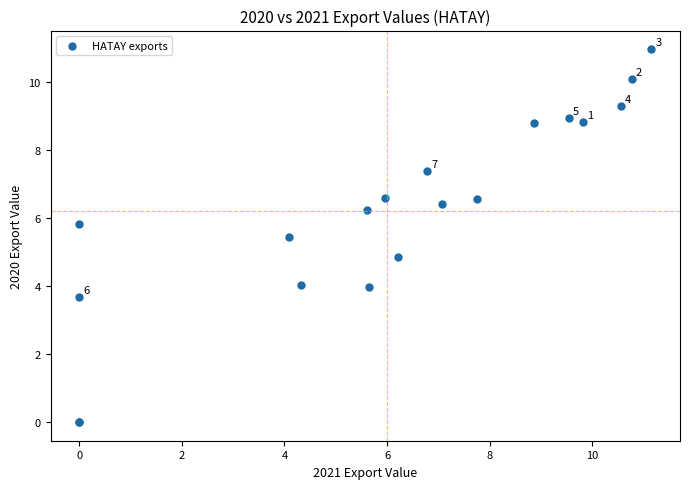

What Y value in the scatter plot is closest to 5?

4.9